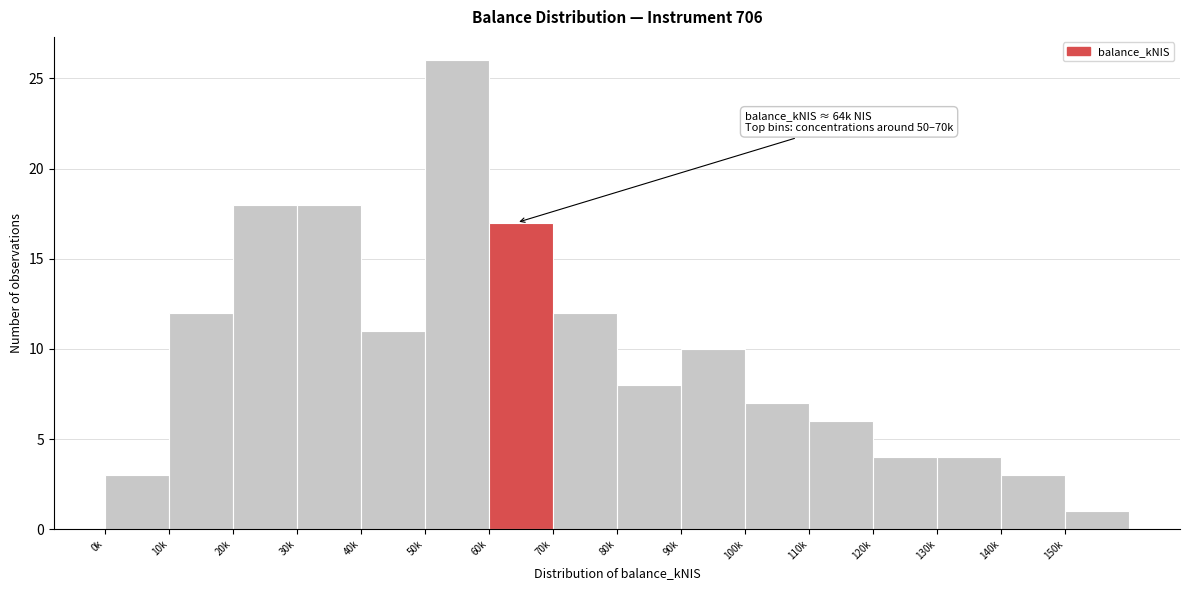

Reading left to right, what are all the values shown in this chart?

3	12	18	18	11	26	17	12	8	10	7	6	4	4	3	1